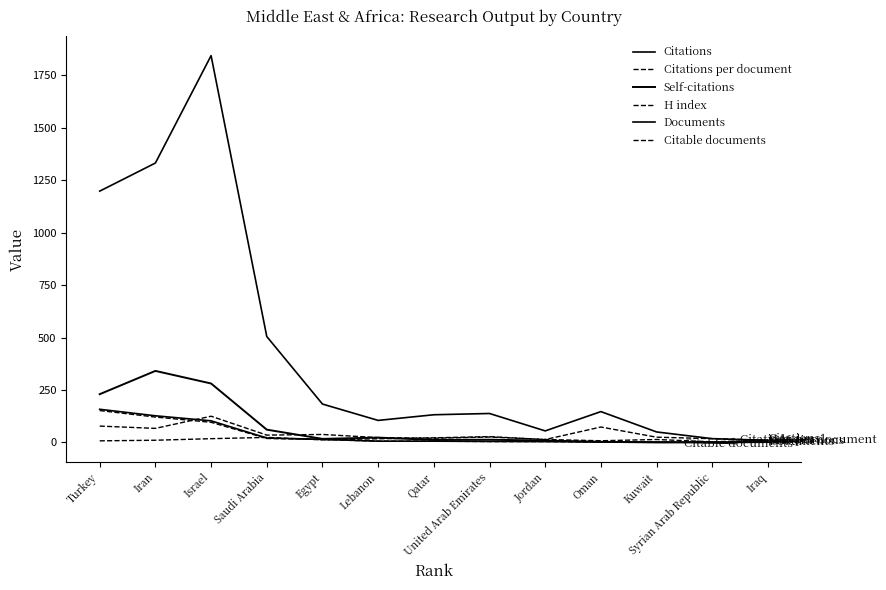

Does the chart have visible grid lines?

No